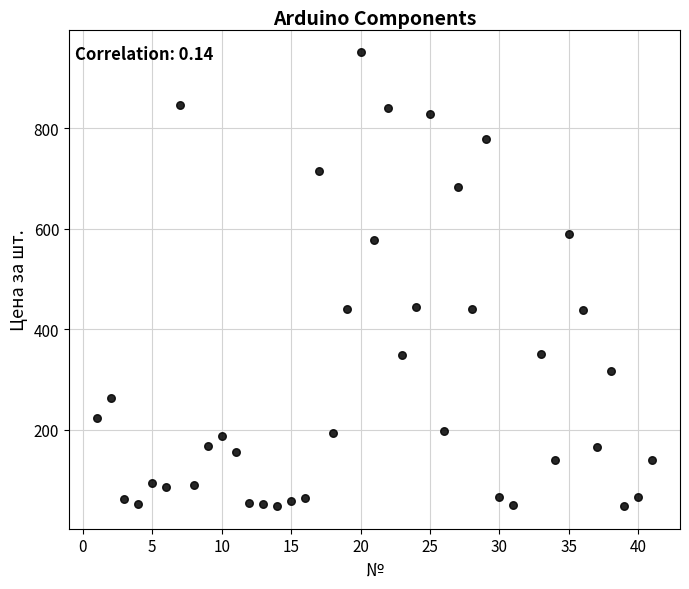

What is the range of Y values (max minus min)?

903